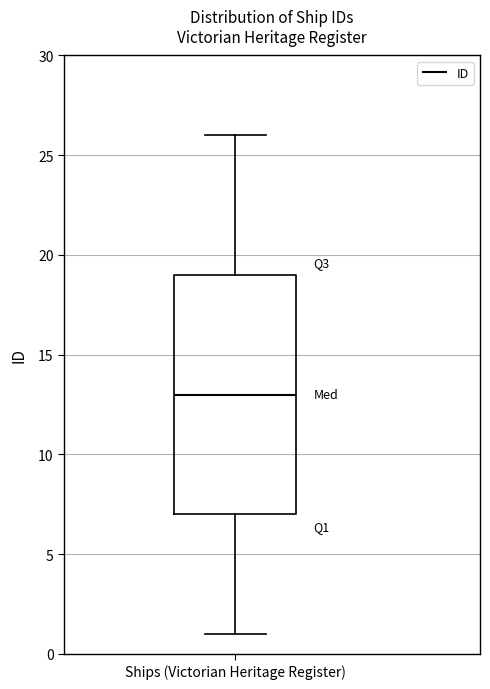

Transcribe this box plot: give where the median line is, the range the box spans, and where the two whiskers end, as read against the y-axis. The values are not printed on the chart, so give them approximately, as read against the axis.

median 13, box 7 to 19, whiskers 1 to 26